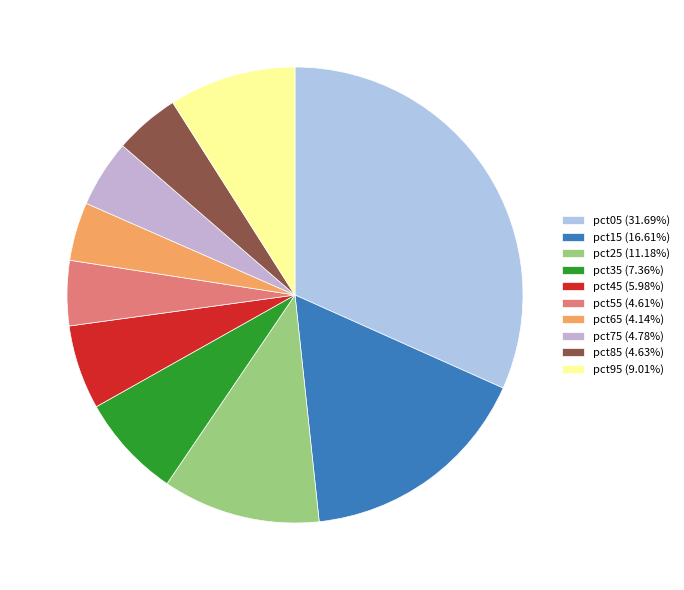

Rank the categories by value from highest to lowest.

pct05, pct15, pct25, pct95, pct35, pct45, pct75, pct85, pct55, pct65